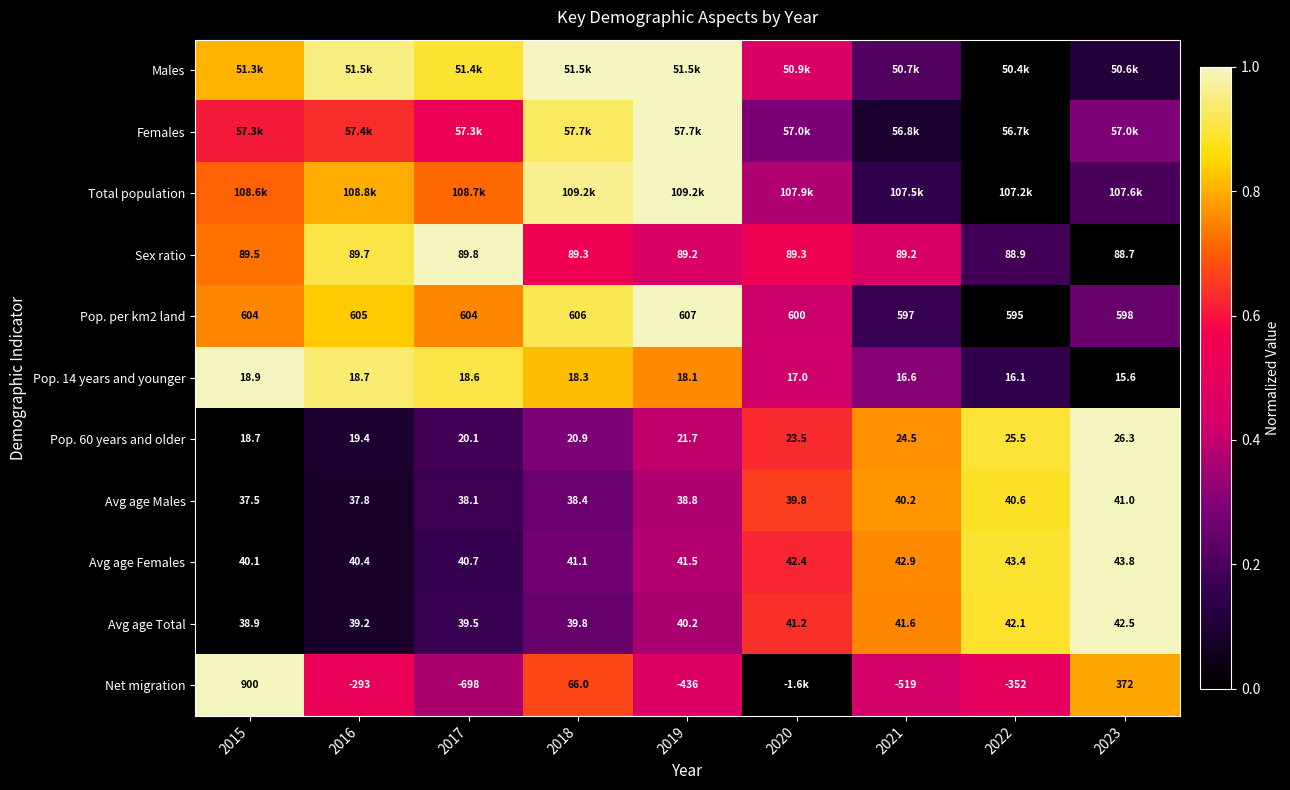

List the labels in order of Avg age Total value, smallest first.

2015, 2016, 2017, 2018, 2019, 2020, 2021, 2022, 2023